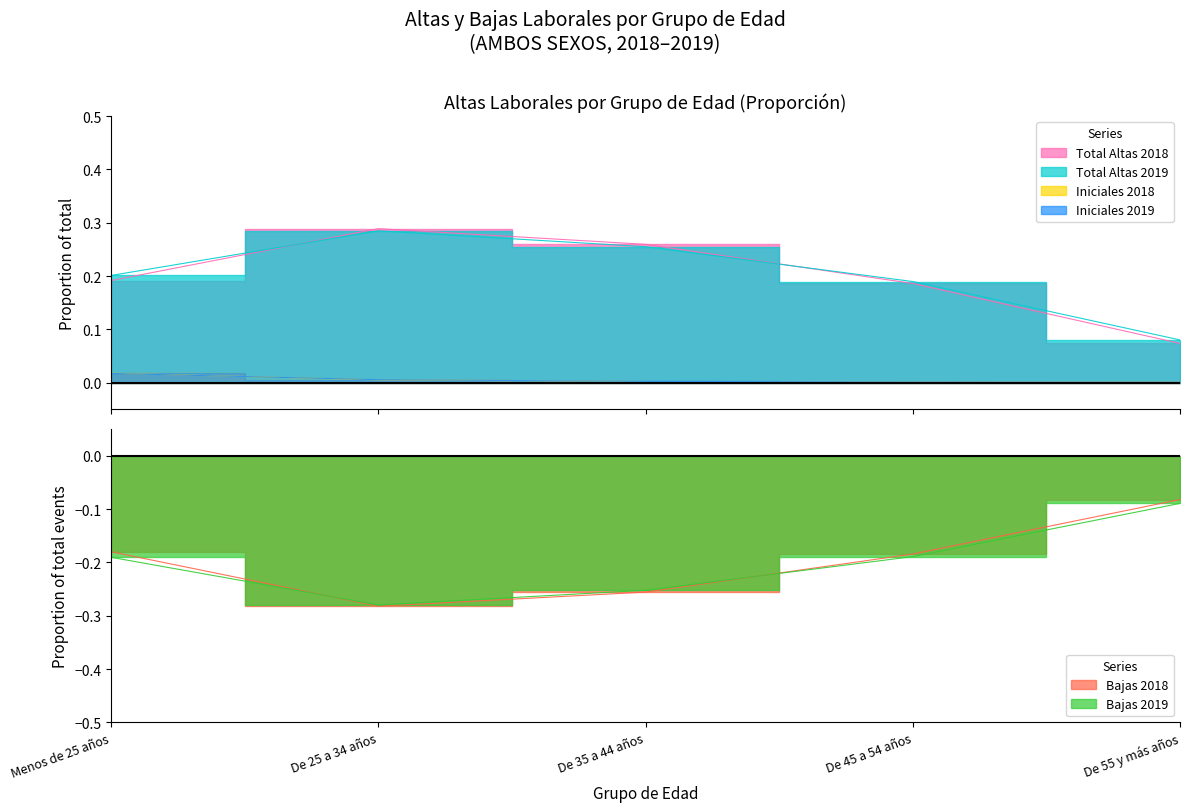

Which series has the widest spread of values?

Total Altas 2018